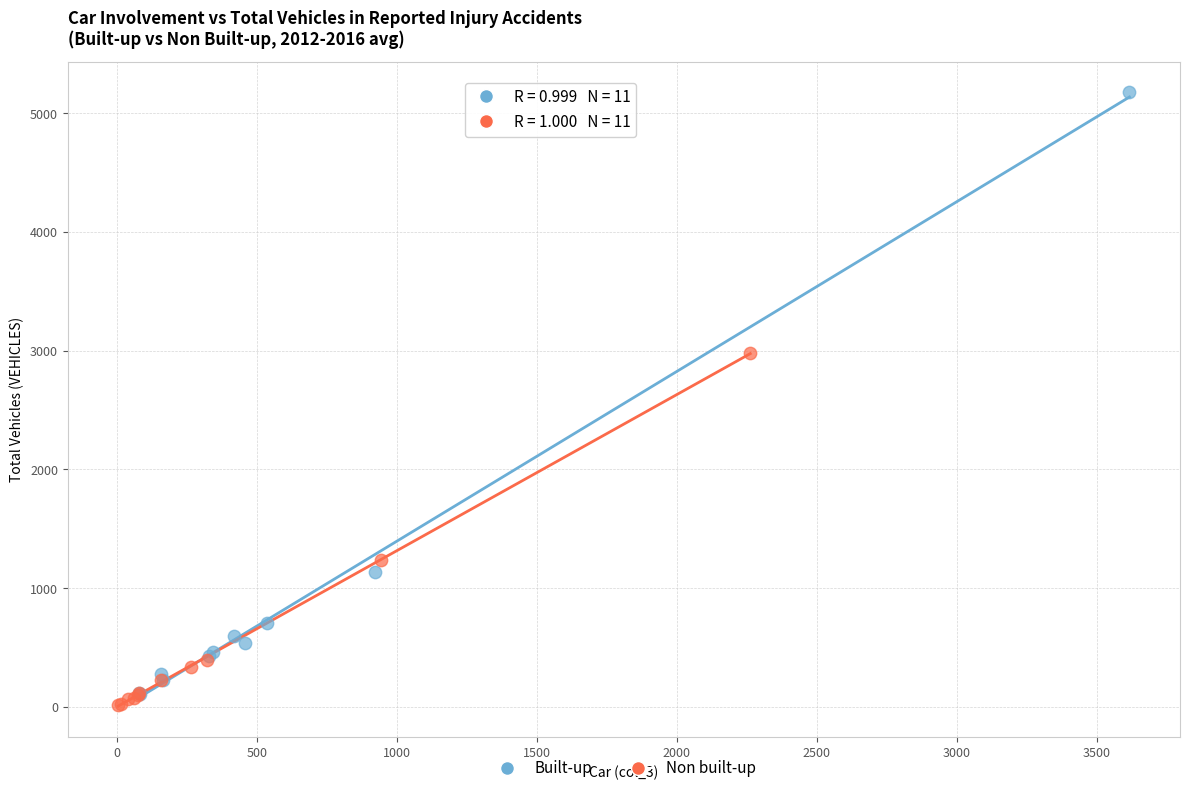

Which series has the largest Y range (max minus min)?

Built-up